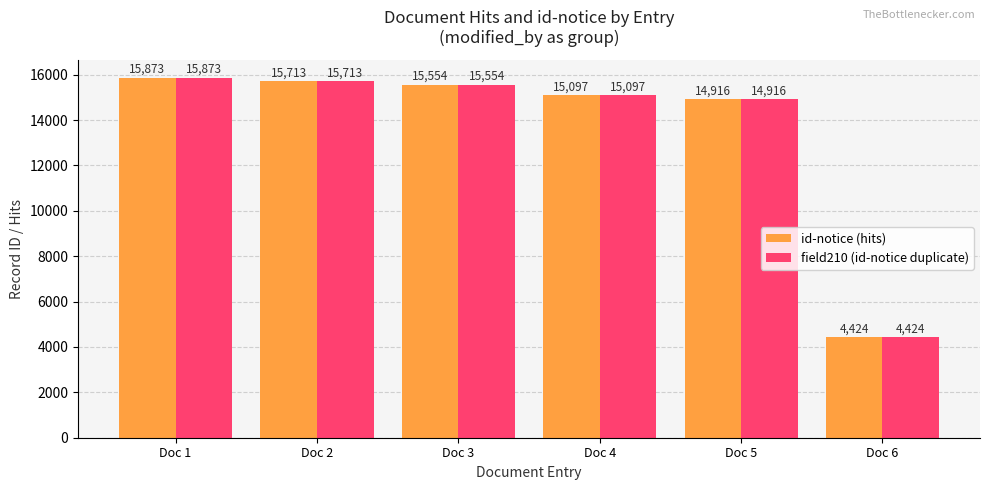

What is the difference between the second highest and second lowest values in the id-notice (hits) series?

797